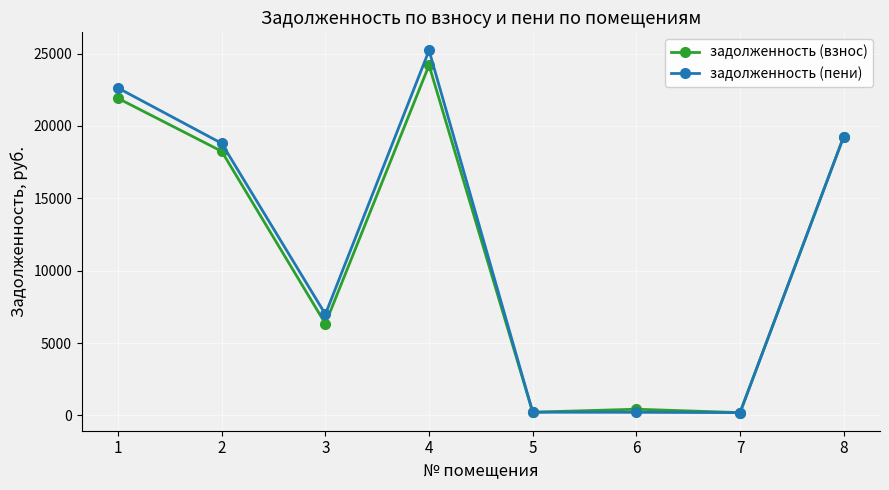

The value of задолженность (пени) at 6 is 213.4. True or false?

True